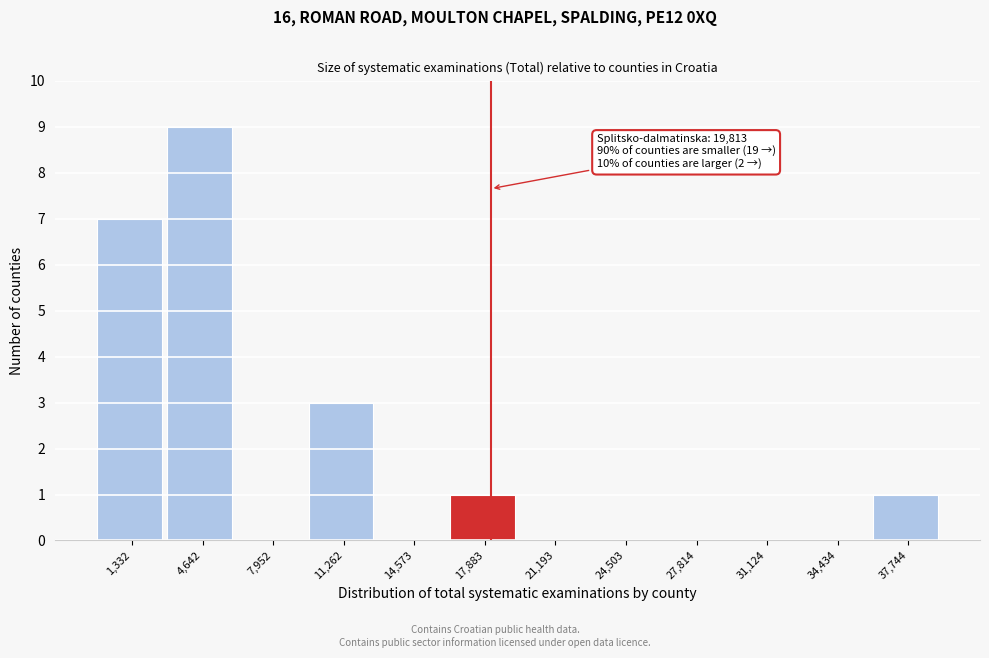

Reading left to right, transcribe all the data shown in this chart.

1,332=7	4,642=9	7,952=0	11,262=3	14,573=0	17,883=1	21,193=0	24,503=0	27,814=0	31,124=0	34,434=0	37,744=1